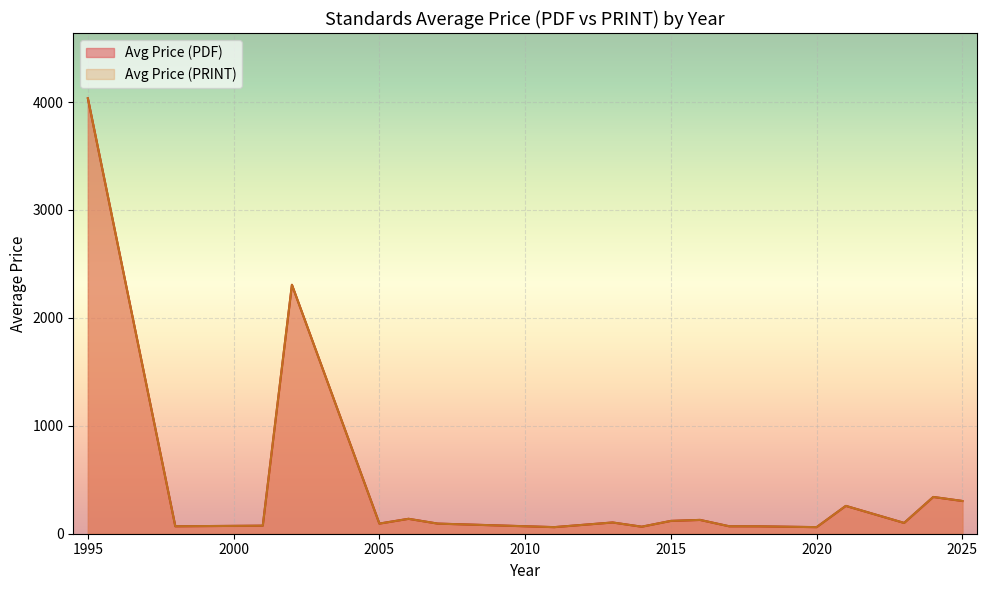

True or false: Avg Price (PDF) and Avg Price (PRINT) intersect in this chart.

False